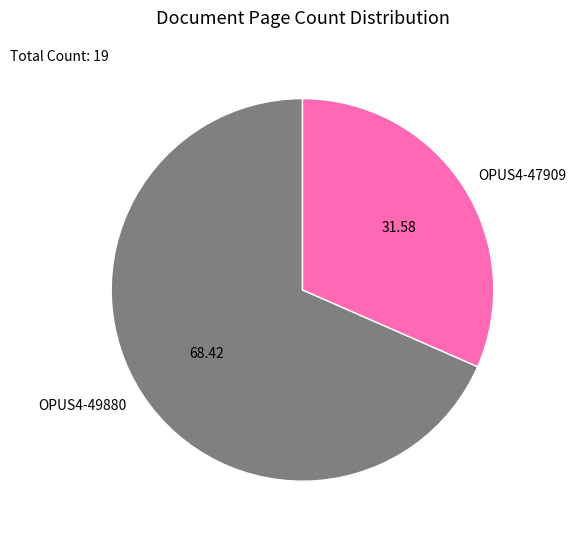

Does any single category account for the majority?

Yes